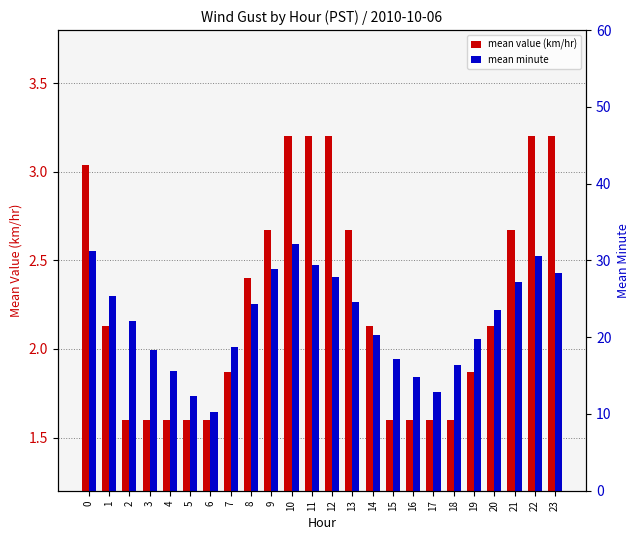

What is the difference between the maximum and minimum values in the mean minute series?

21.9